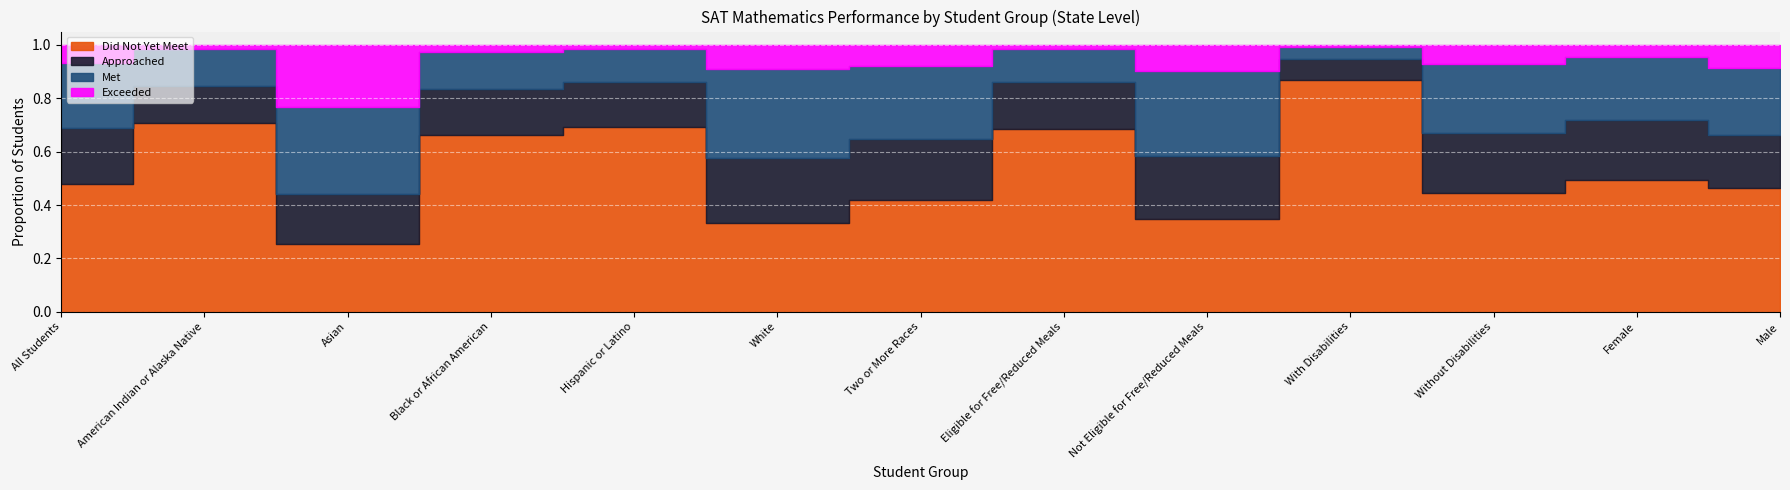

What position from the left is Not Eligible for Free/Reduced Meals?

9